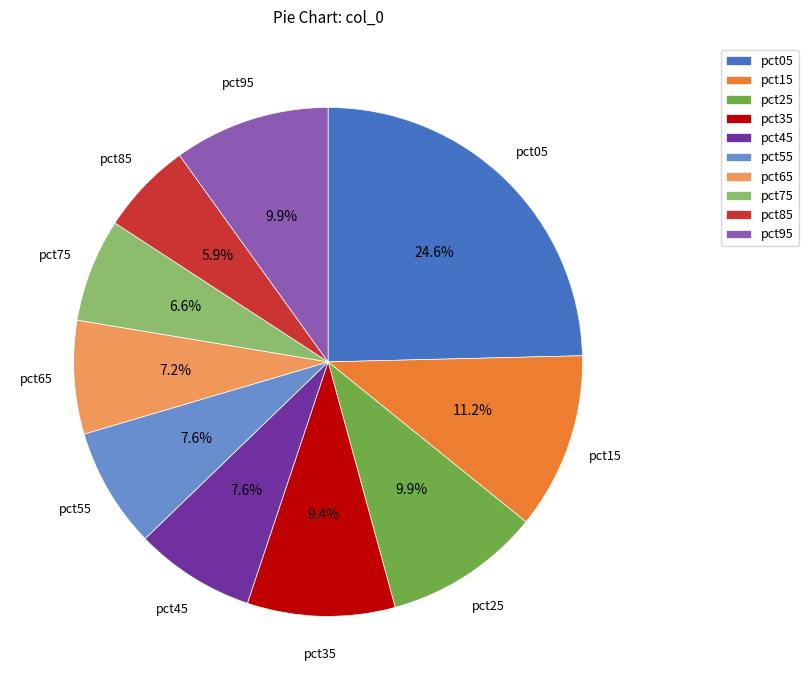

To the nearest percent, what is the difference between the pct95 and pct15 slice percentages?

1%